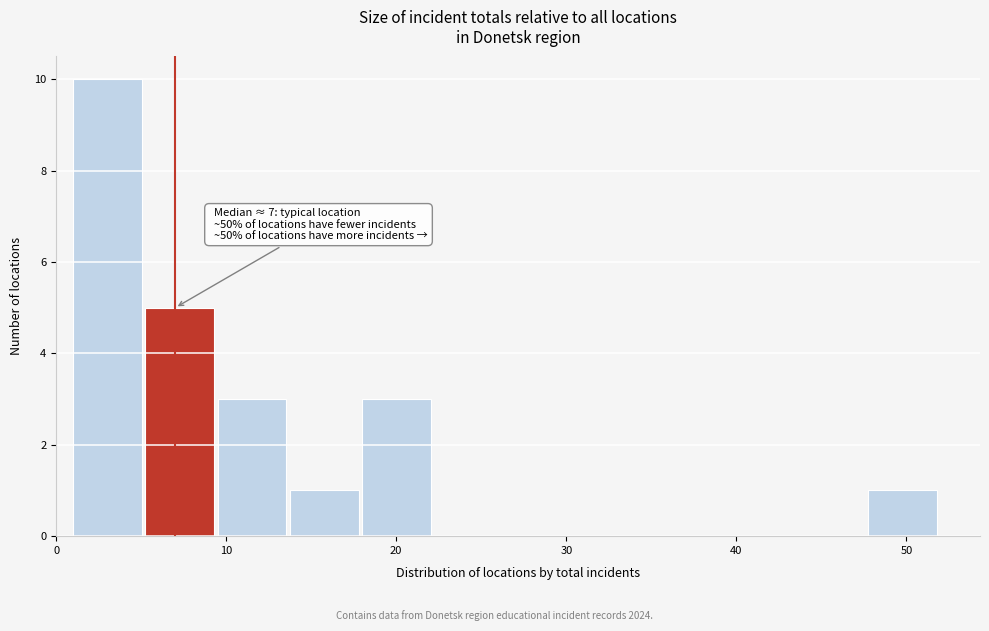

Over which range of the x-axis is the bar tallest?

1 to 5